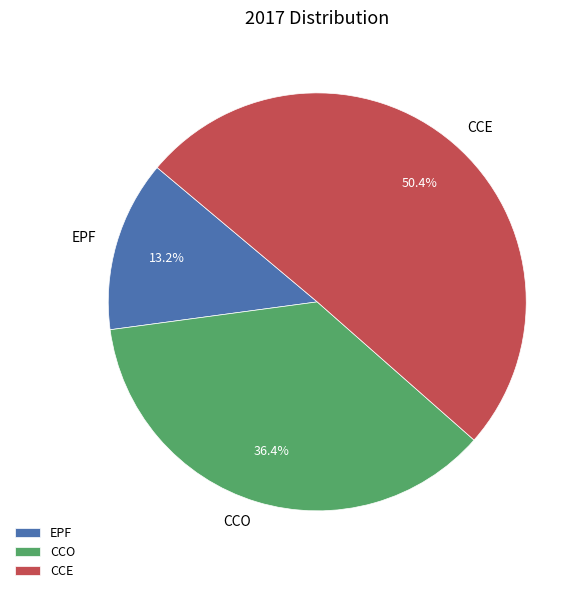

Rank the categories by value from highest to lowest.

CCE, CCO, EPF